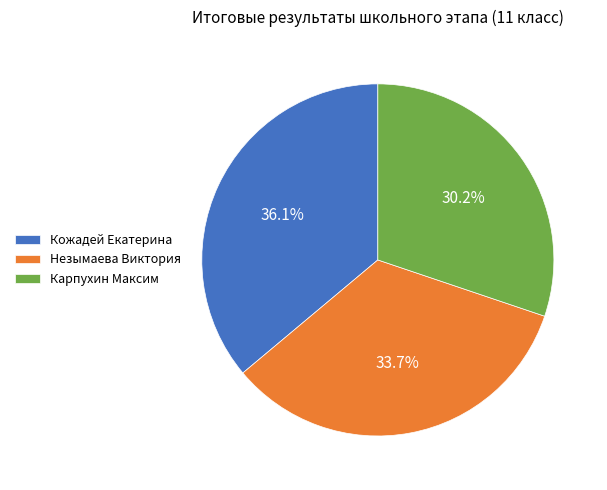

Is it true that Кожадей Екатерина is 36% of the pie?

True